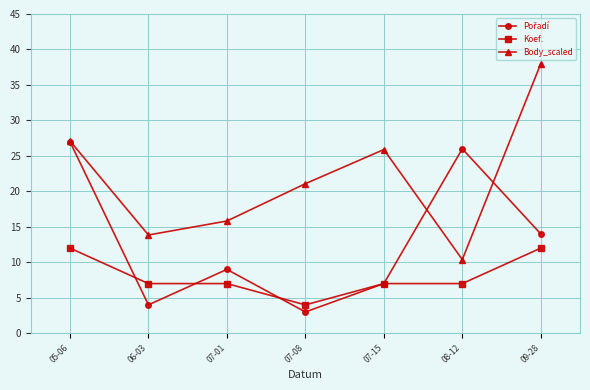

What is the total value across all series at 06-03?

24.9